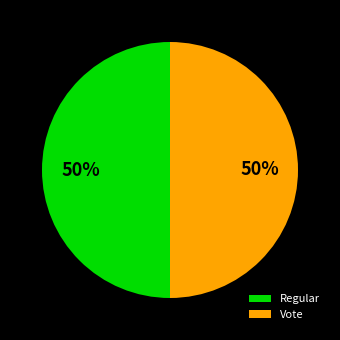

To the nearest percent, what is the difference between the largest and smallest slice percentages?

0%